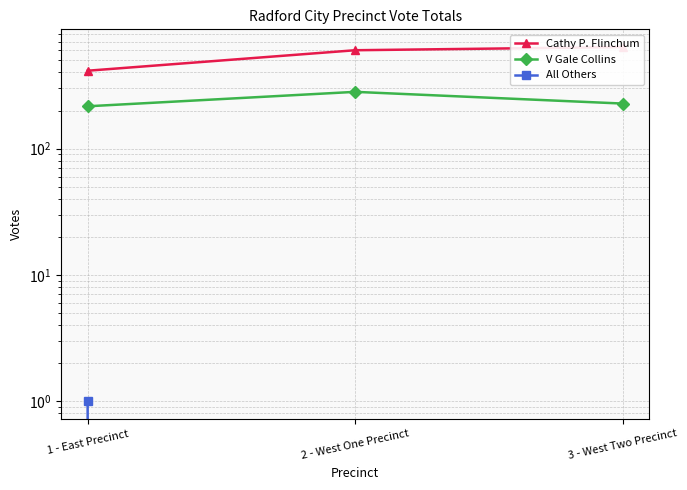

What is the difference between the maximum and minimum values in the V Gale Collins series?

65